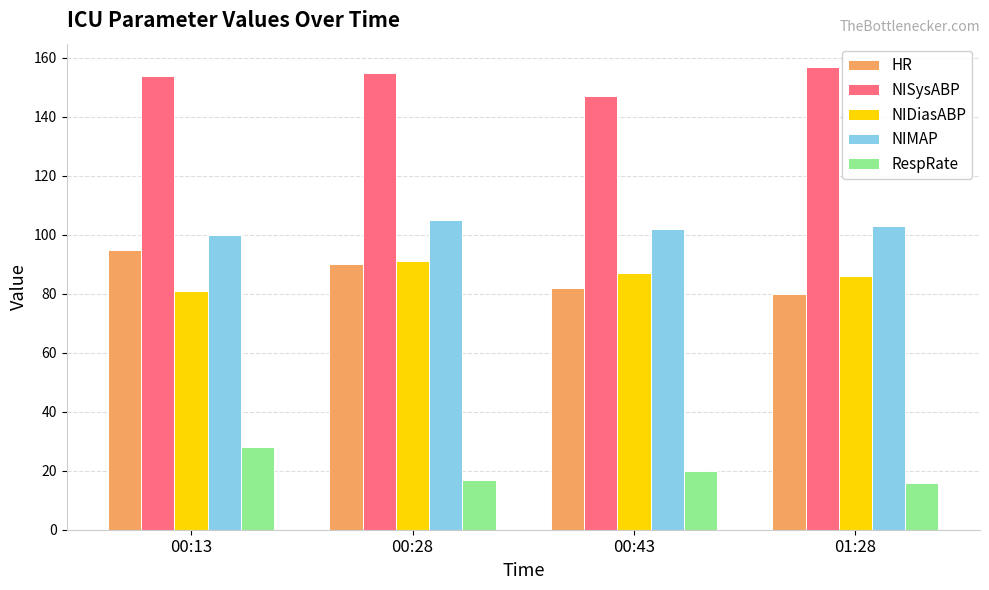

What value does the NISysABP series have at 00:43?

147